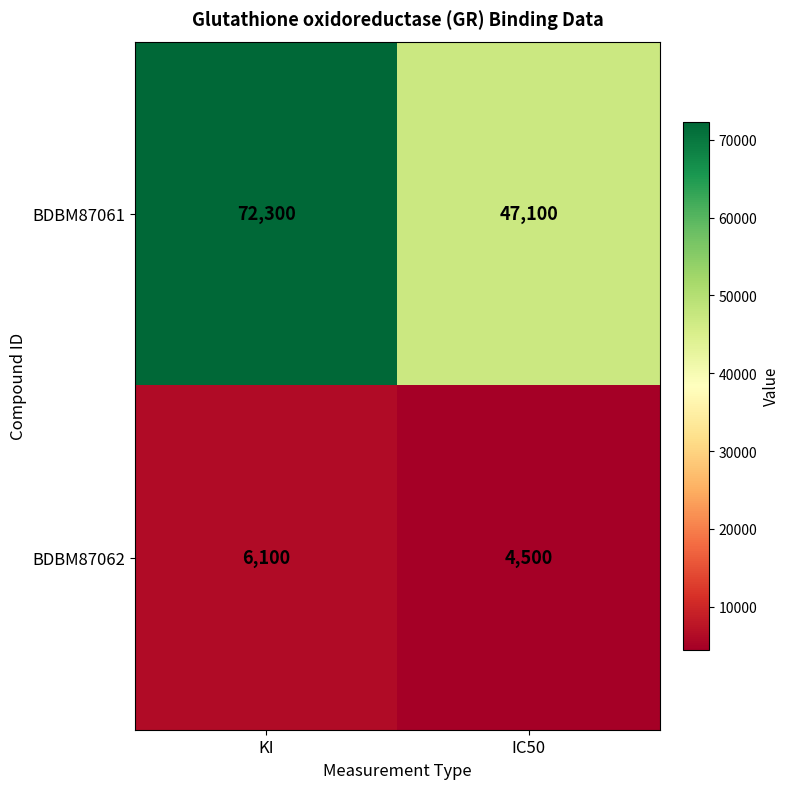

The BDBM87062 series shows 2137 at IC50. True or false?

False